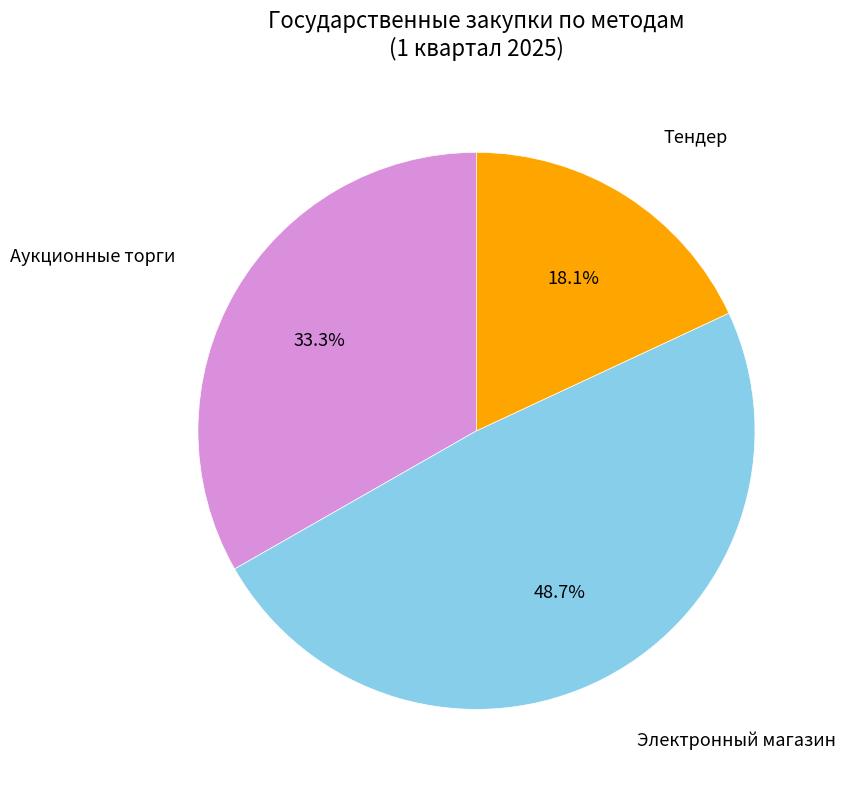

Is there any slice that represents more than half of the pie?

No